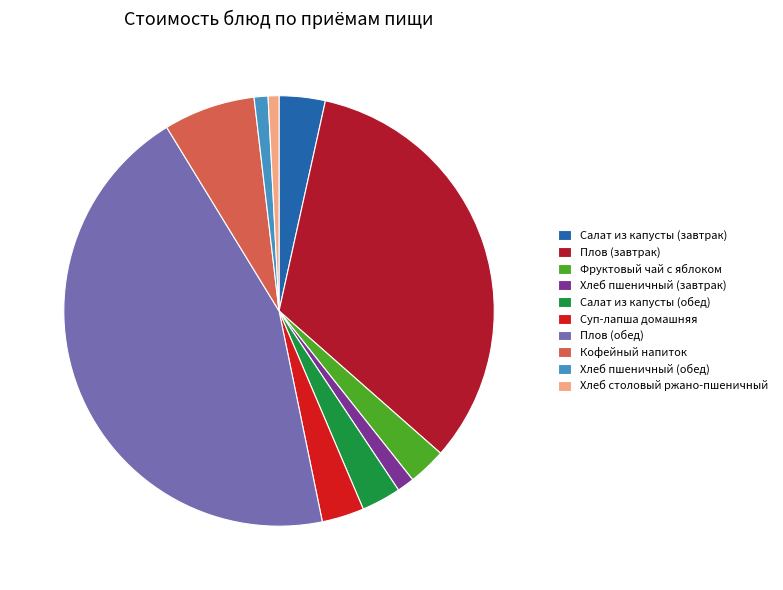

Is it true that Плов (обед) is 44% of the pie?

True